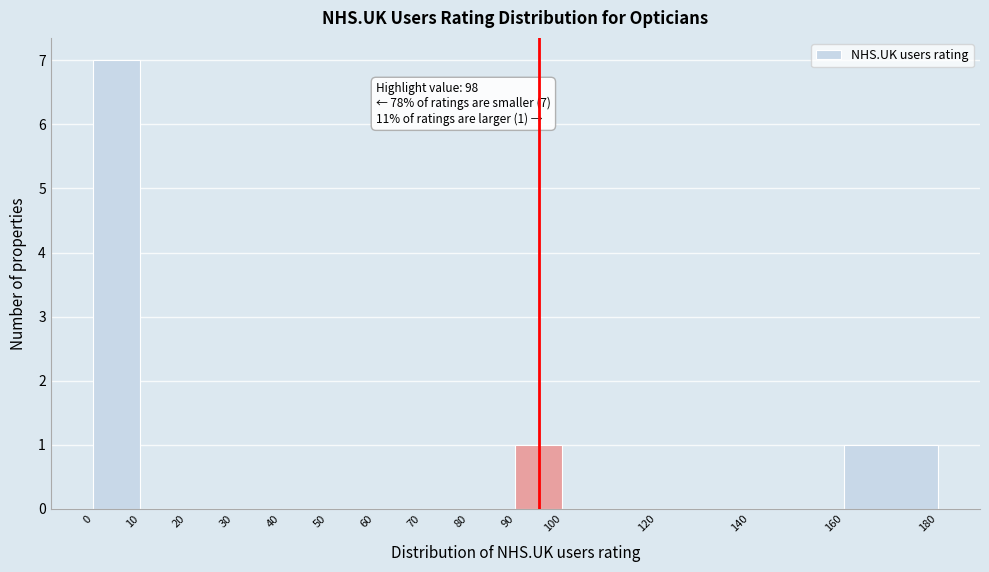

Over which range of the x-axis is the bar tallest?

0 to 10